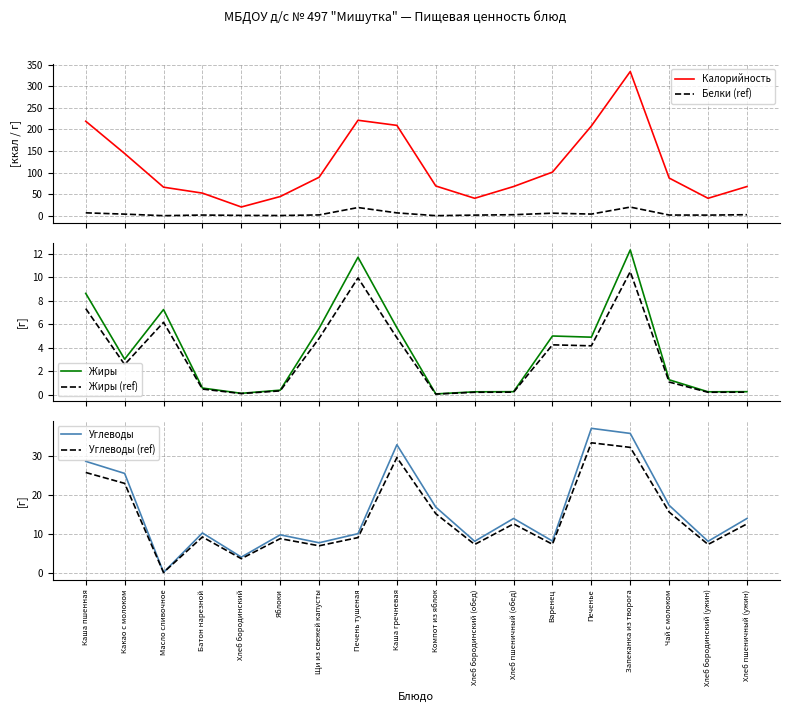

Where does the Белки (ref) series first go above 2?

Каша пшенная